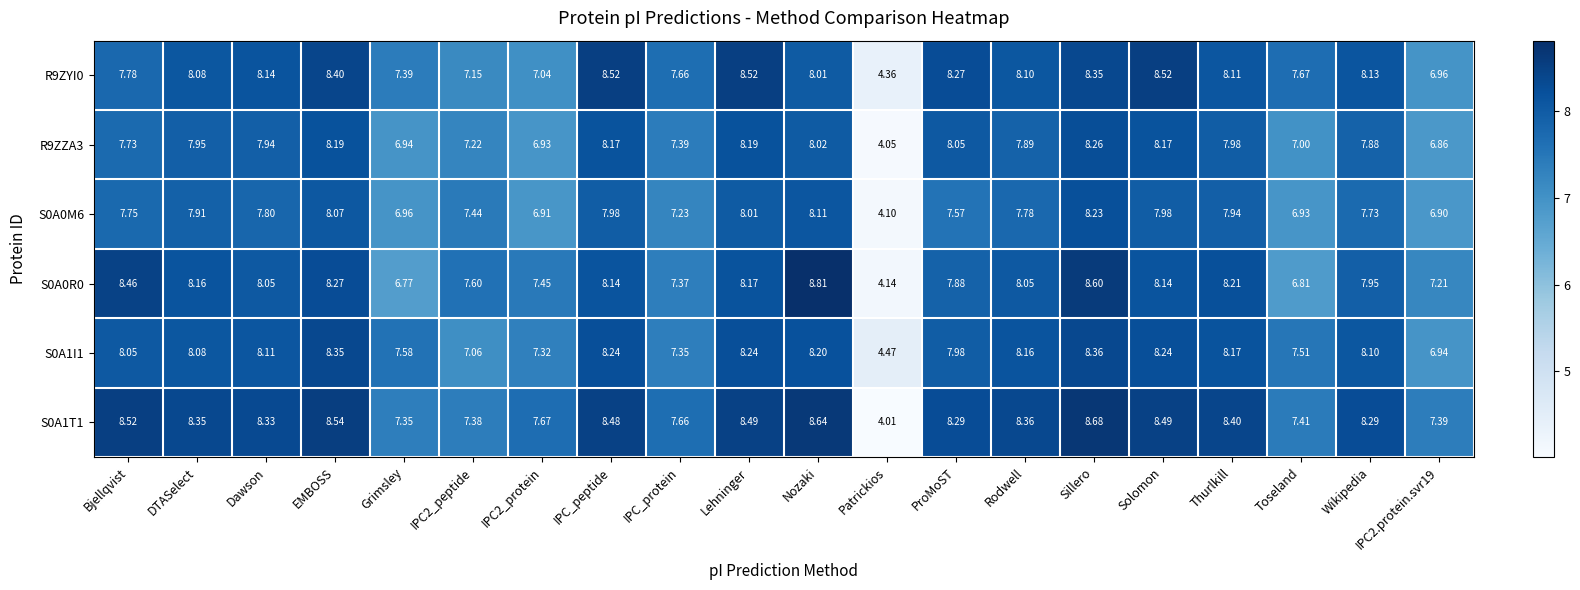

What is the maximum value shown in the chart?

8.8